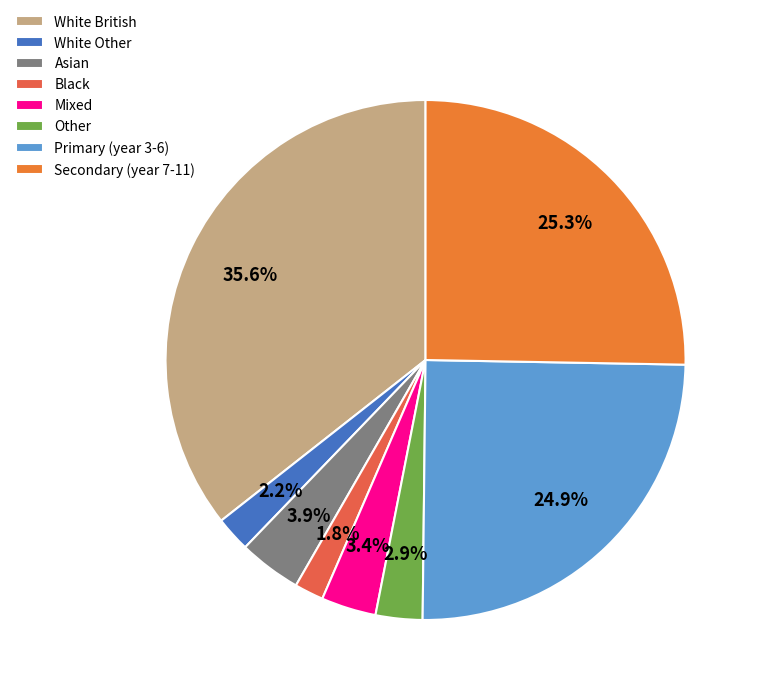

Is it true that White Other is 2% of the pie?

True